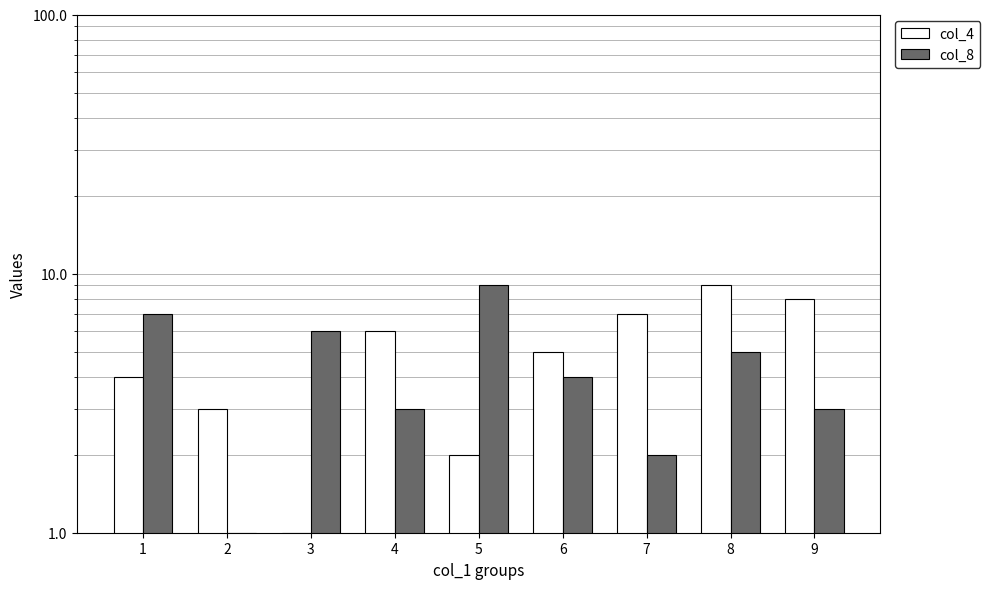

What are all the series names shown in the legend?

col_4, col_8